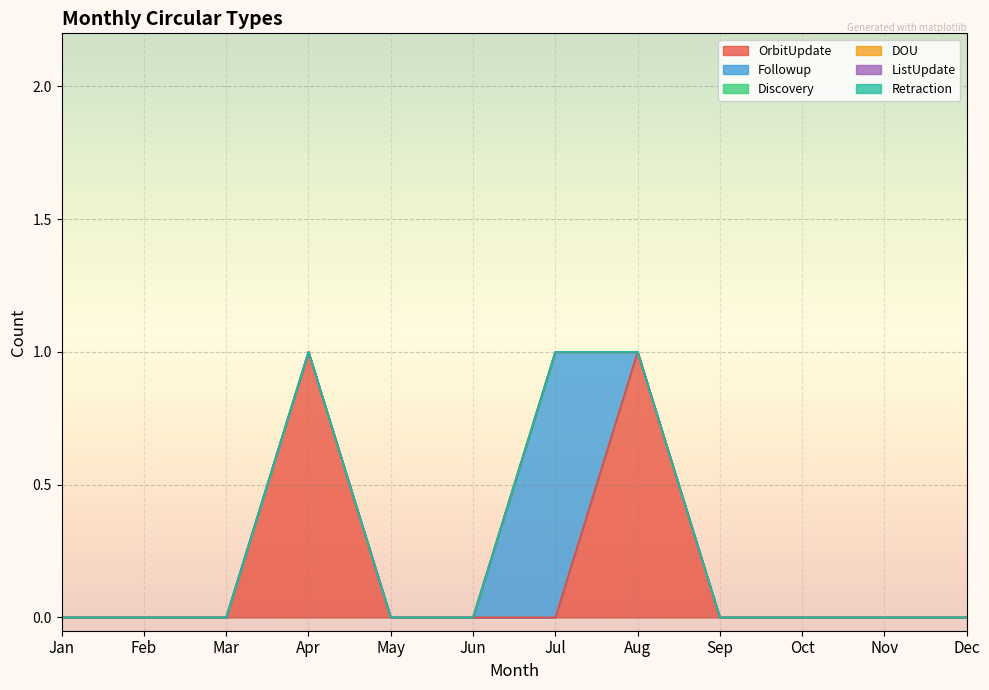

Reading left to right, transcribe all the data shown in this chart.

OrbitUpdate: 0	0	0	1	0	0	0	1	0	0	0	0
Followup: 0	0	0	0	0	0	1	0	0	0	0	0
Discovery: 0	0	0	0	0	0	0	0	0	0	0	0
DOU: 0	0	0	0	0	0	0	0	0	0	0	0
ListUpdate: 0	0	0	0	0	0	0	0	0	0	0	0
Retraction: 0	0	0	0	0	0	0	0	0	0	0	0